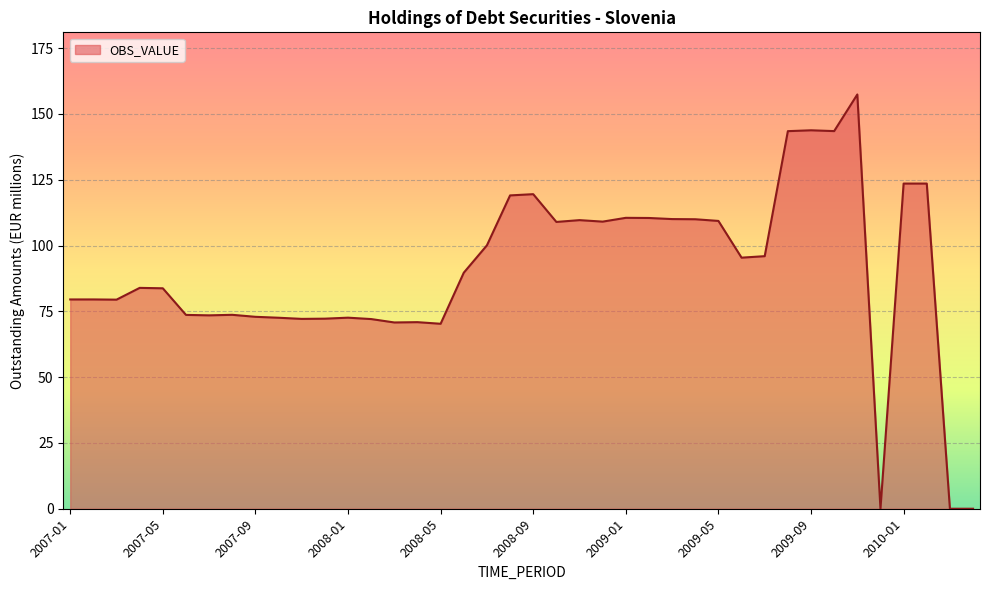

What is the difference between the maximum and minimum values?

157.4